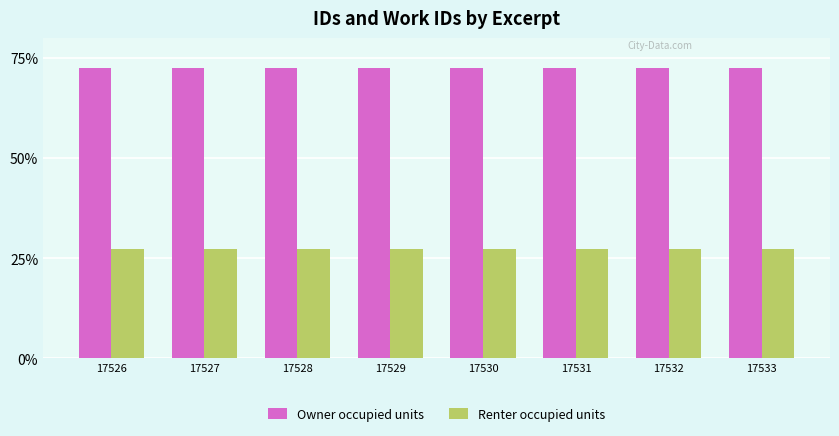

What is the sum of all Owner occupied units values?

580.9